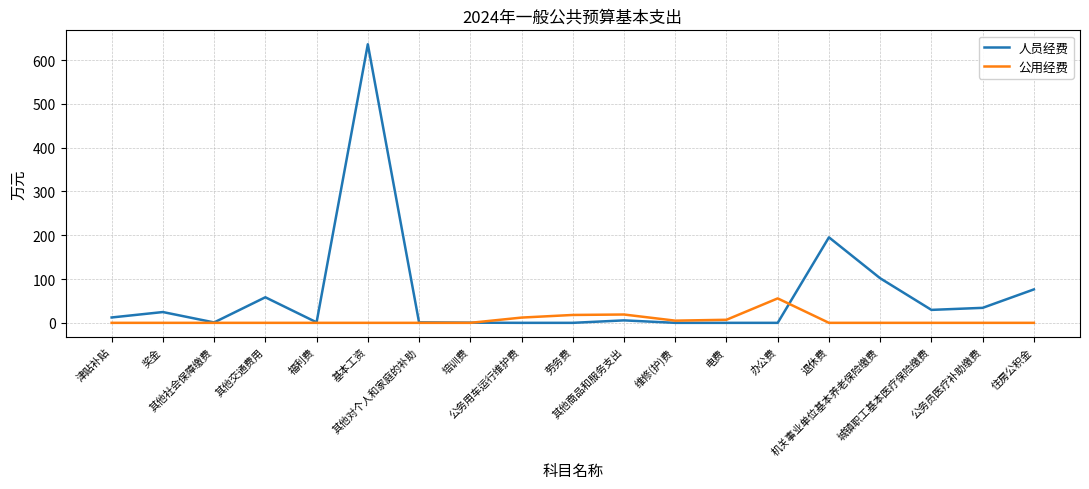

At how many categories does at least one series exceed 189?

2